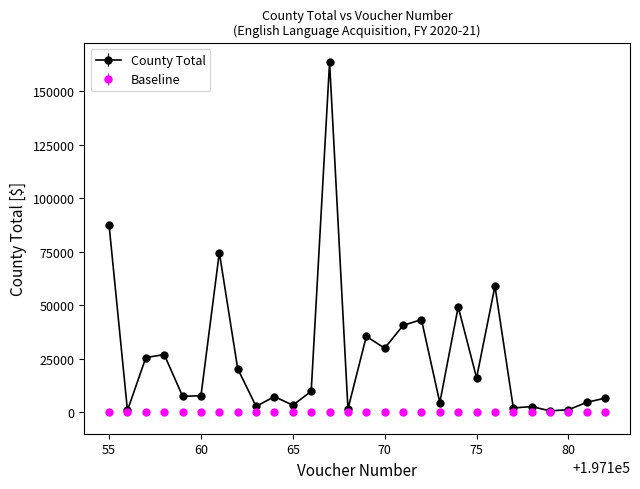

True or false: County Total has more than 1 points higher than both neighbors.

True